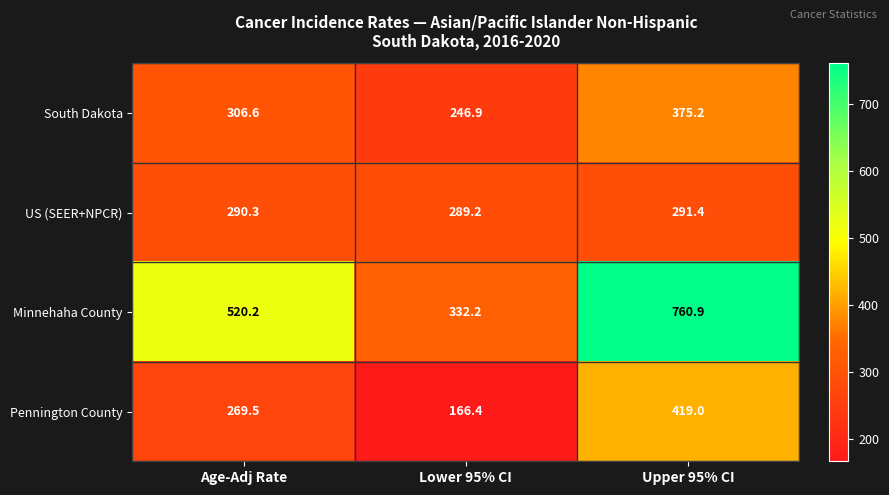

Reading left to right, list all the values displayed in this chart.

South Dakota: 306.6	246.9	375.2
US (SEER+NPCR): 290.3	289.2	291.4
Minnehaha County: 520.2	332.2	760.9
Pennington County: 269.5	166.4	419.0